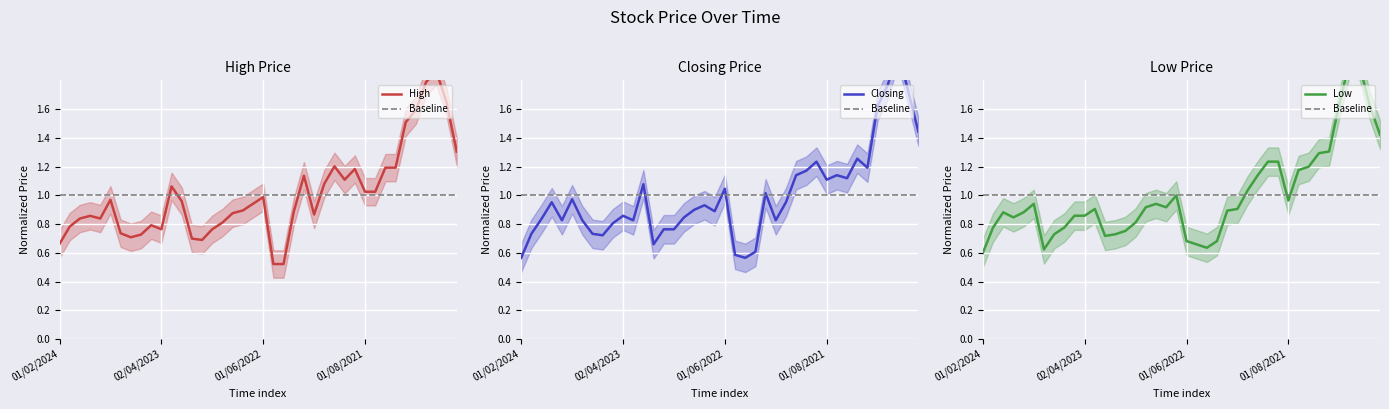

At which category does Low reach its first local valley?

01/11/2023